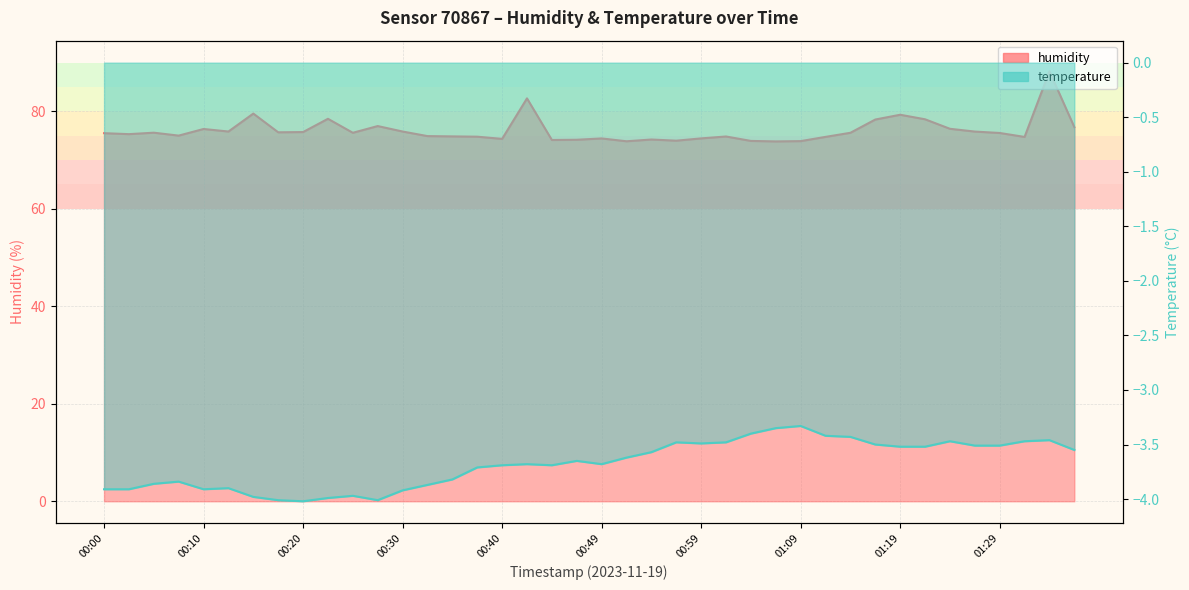

The humidity series shows 103.9 at 00:35. True or false?

False